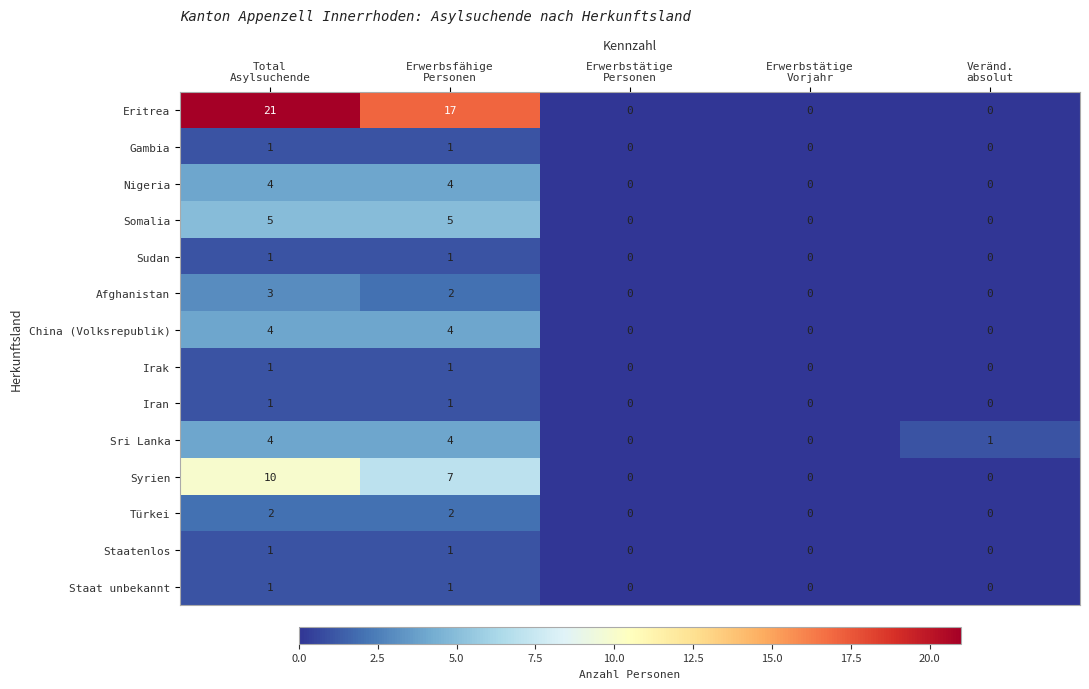

What is the total value across all series at Total
Asylsuchende?

59